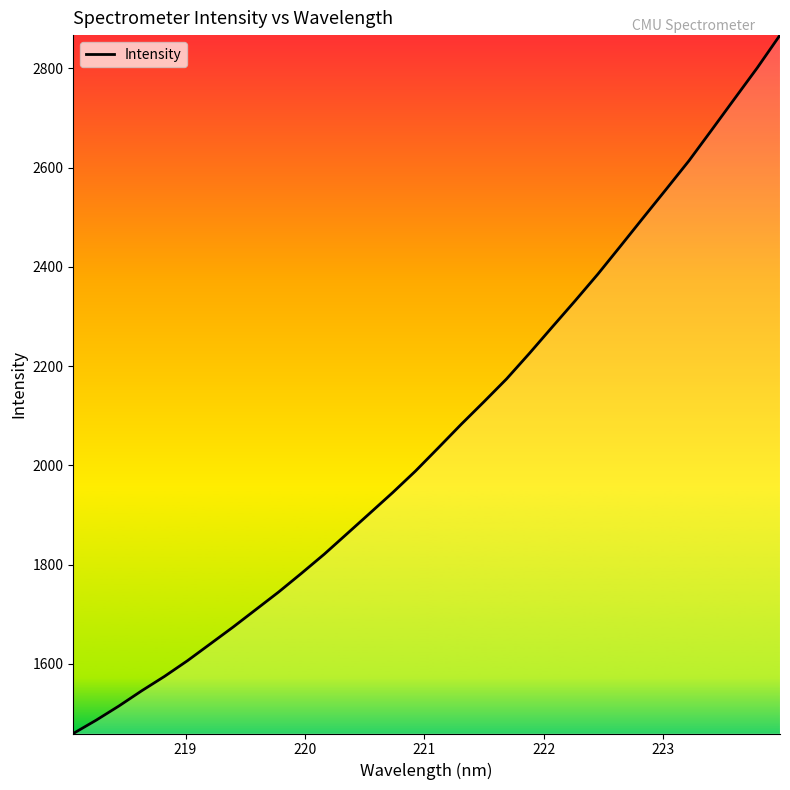

What is the difference between the maximum and minimum values?

1407.8